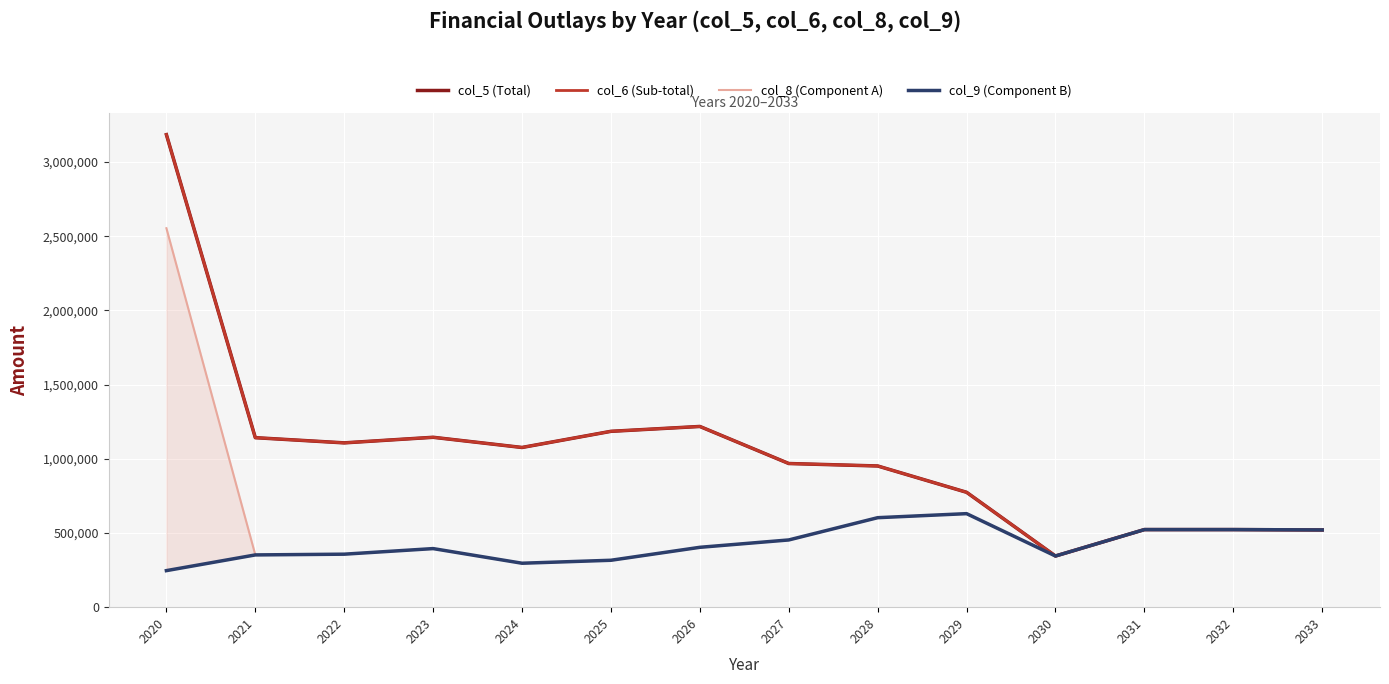

True or false: col_6 (Sub-total) has a value of 522800 at 2031.

True